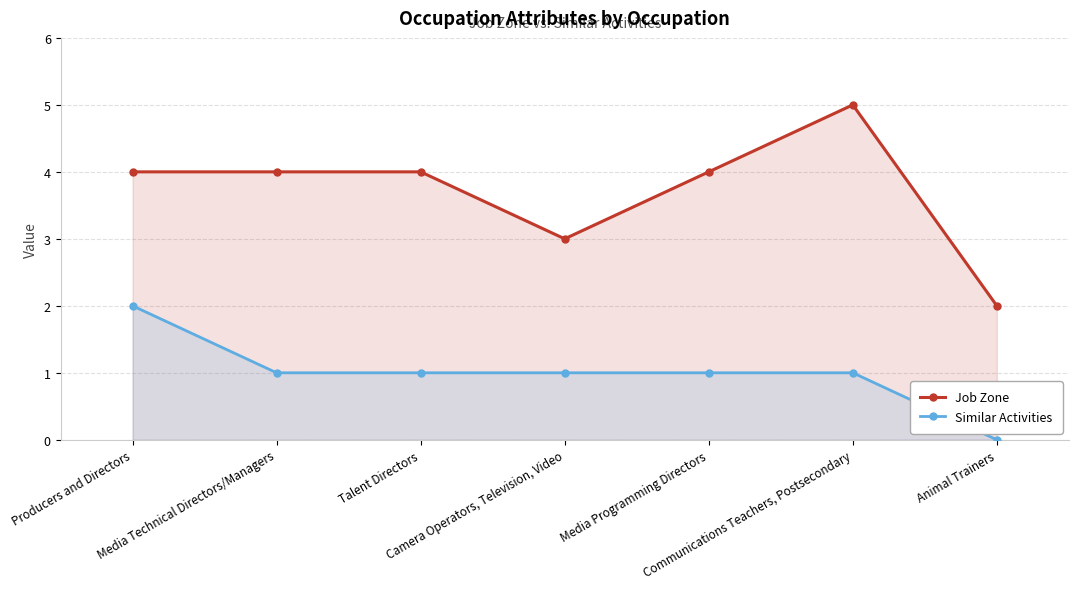

True or false: Job Zone and Similar Activities cross at least once.

False